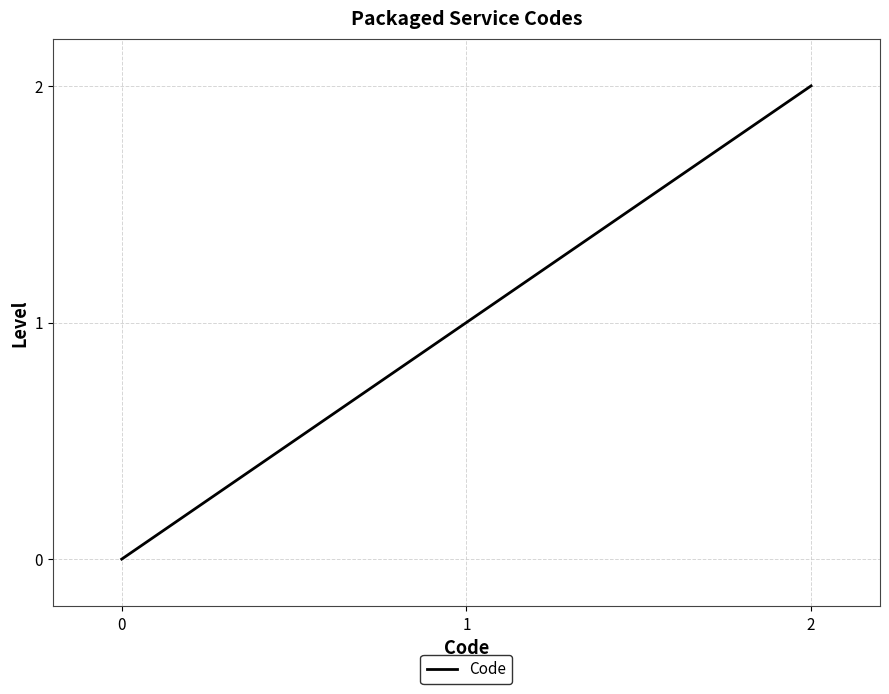

What is the average value?

1